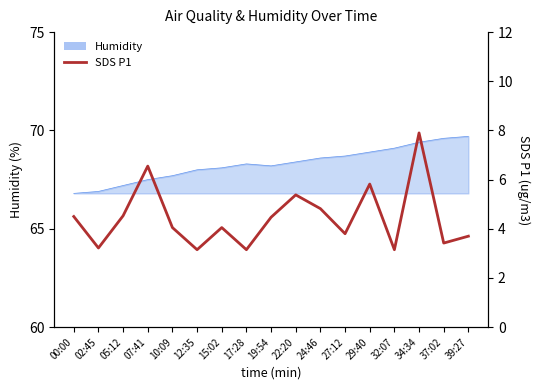

What is the difference between the values at 02:45 and 39:27?

0.5